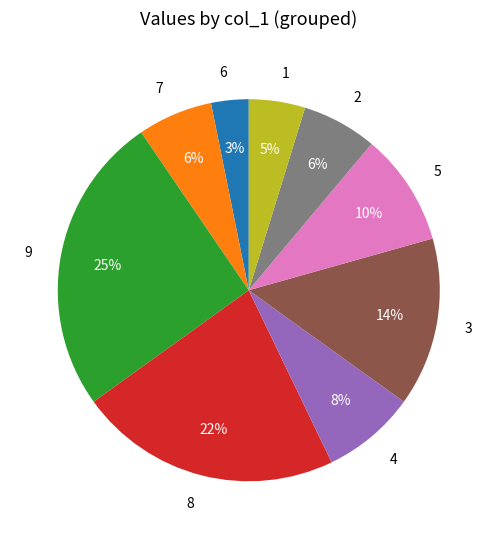

Do 5 and 1 together represent more than half of the pie?

No